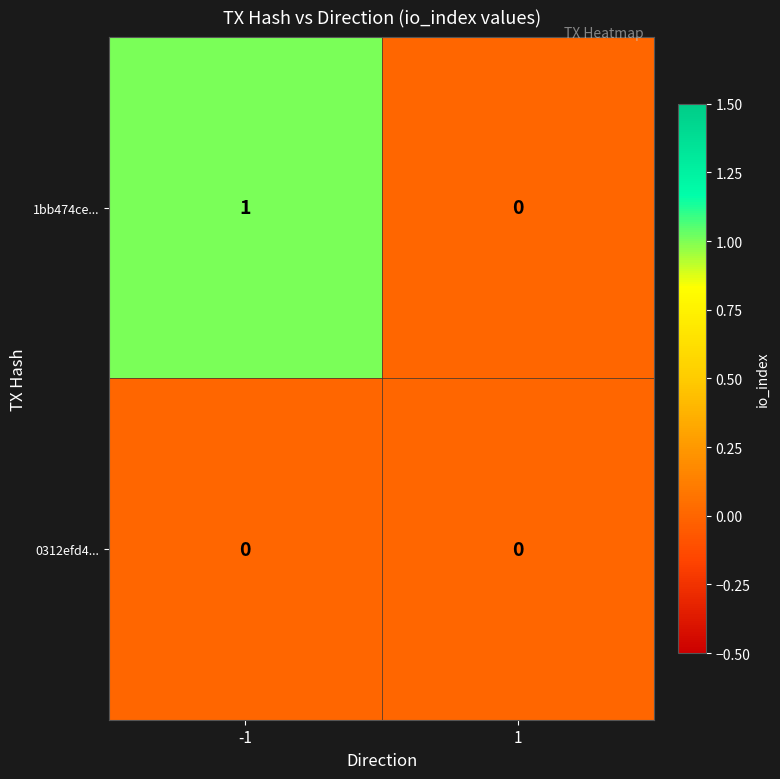

Which series has the largest total across all categories?

1bb474ce...